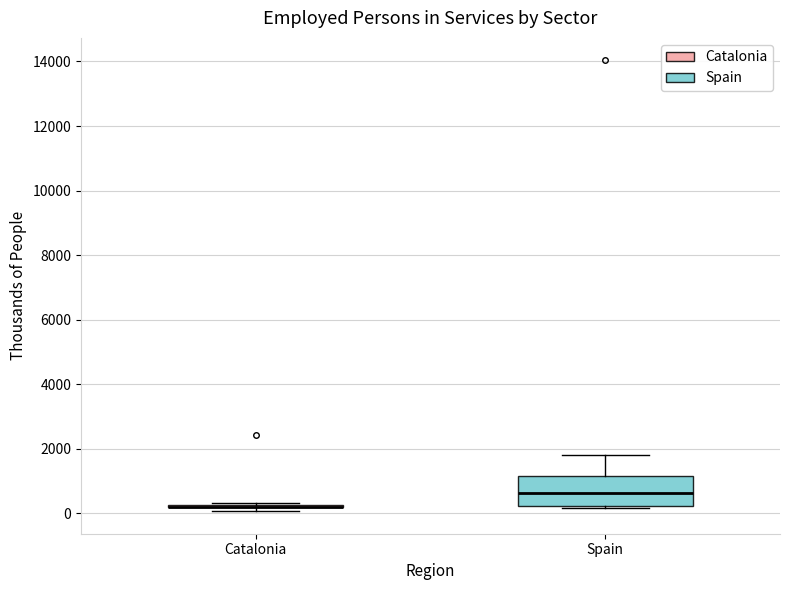

Reading left to right, transcribe this box plot: for each box, give where its median line is, the range the box spans, and where its two whiskers end, as read against the y-axis. The values are not printed on the chart, so give them approximately, as read against the axis.

Catalonia: box collapsed to a line at 200, whiskers 0 to 400
Spain: median 600, box 200 to 1200, whiskers 200 to 1800